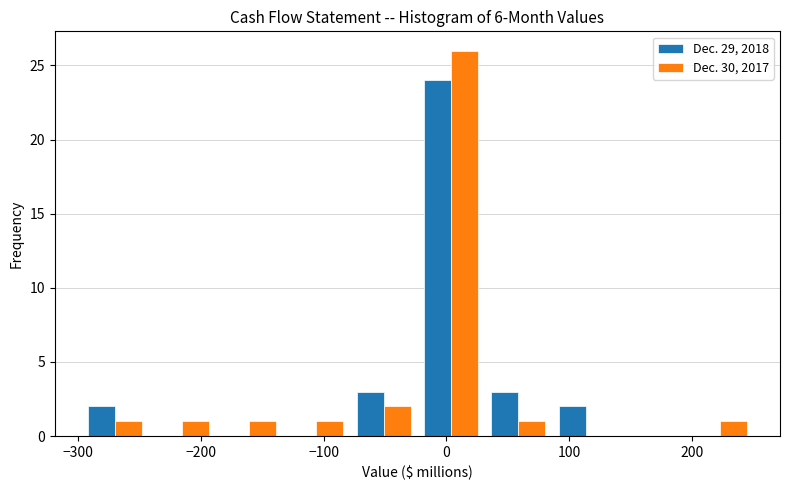

Reading left to right, list every range on the x-axis with the height of the bar of each series over it. Neither the bar edges nor the heights are printed on the chart, so give them approximately, as read against the axes.

-300 to -240: Dec. 29, 2018=2	Dec. 30, 2017=1
-240 to -190: Dec. 29, 2018=0	Dec. 30, 2017=1
-190 to -130: Dec. 29, 2018=0	Dec. 30, 2017=1
-130 to -80: Dec. 29, 2018=0	Dec. 30, 2017=1
-80 to -20: Dec. 29, 2018=3	Dec. 30, 2017=2
-20 to 30: Dec. 29, 2018=24	Dec. 30, 2017=26
30 to 90: Dec. 29, 2018=3	Dec. 30, 2017=1
90 to 140: Dec. 29, 2018=2	Dec. 30, 2017=0
140 to 200: Dec. 29, 2018=0	Dec. 30, 2017=0
200 to 250: Dec. 29, 2018=0	Dec. 30, 2017=1